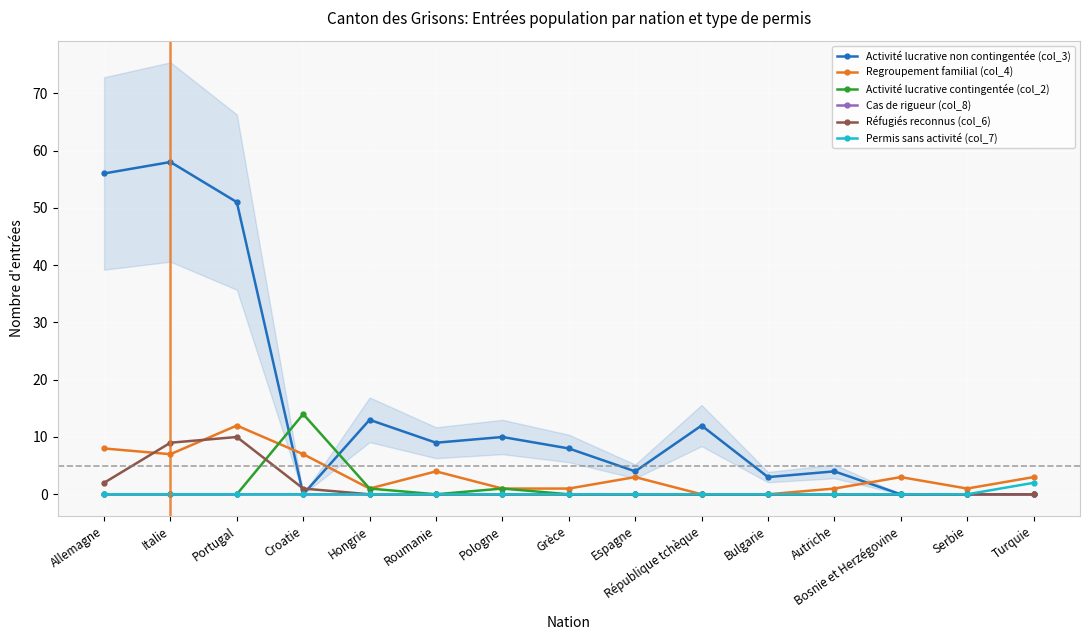

What is the maximum value shown in the chart?

58